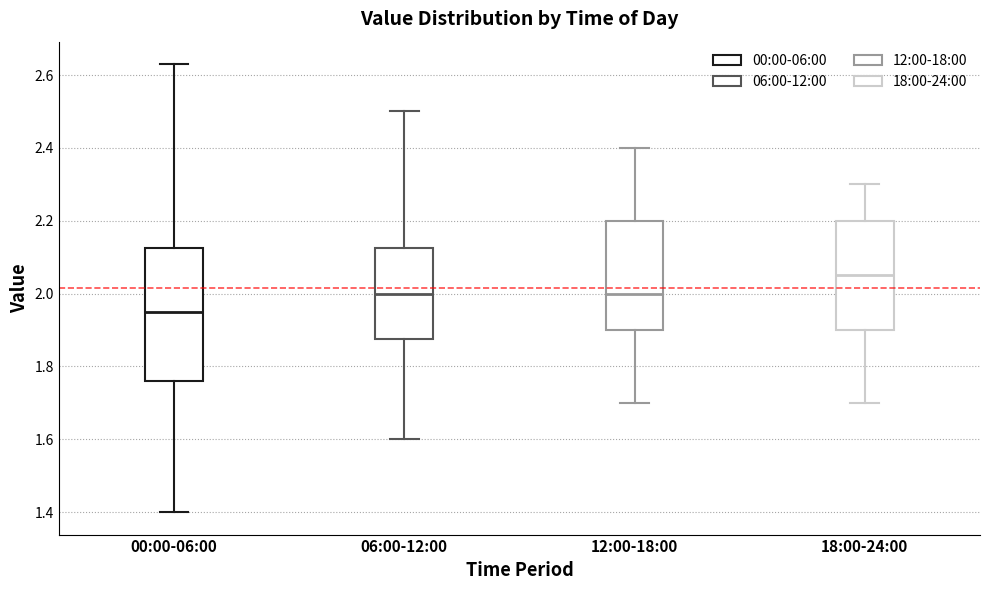

Which box is the tallest, from its lower edge to its upper edge?

00:00-06:00